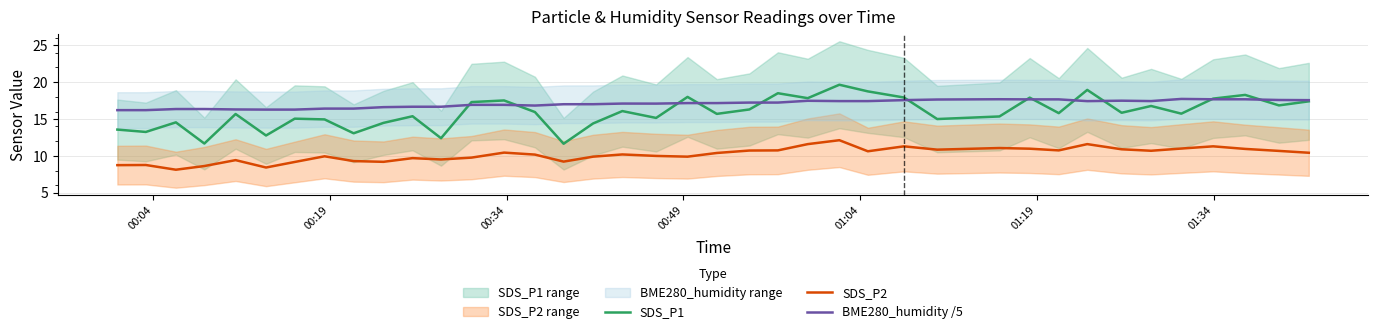

True or false: BME280_humidity /5 and SDS_P2 cross at least once.

False